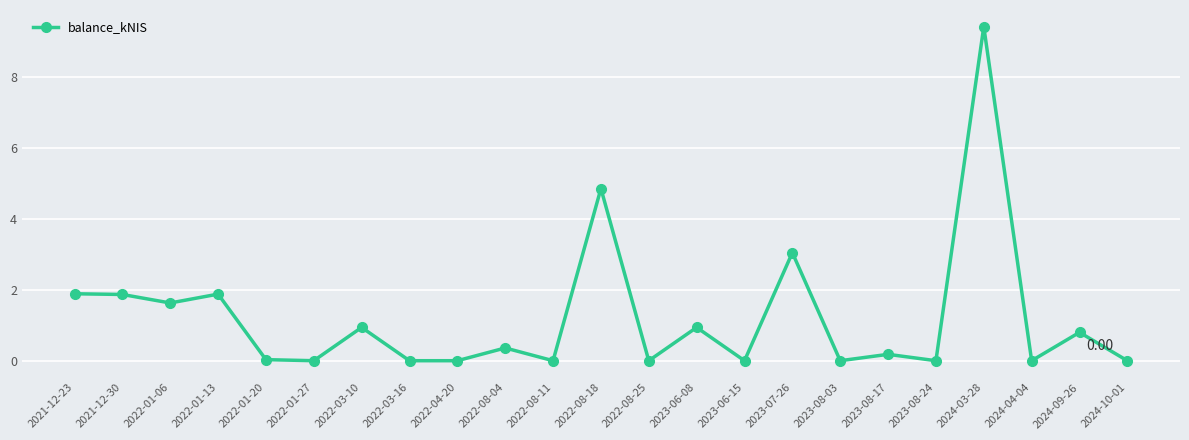

What is the label of the 1st point from the left?

2021-12-23